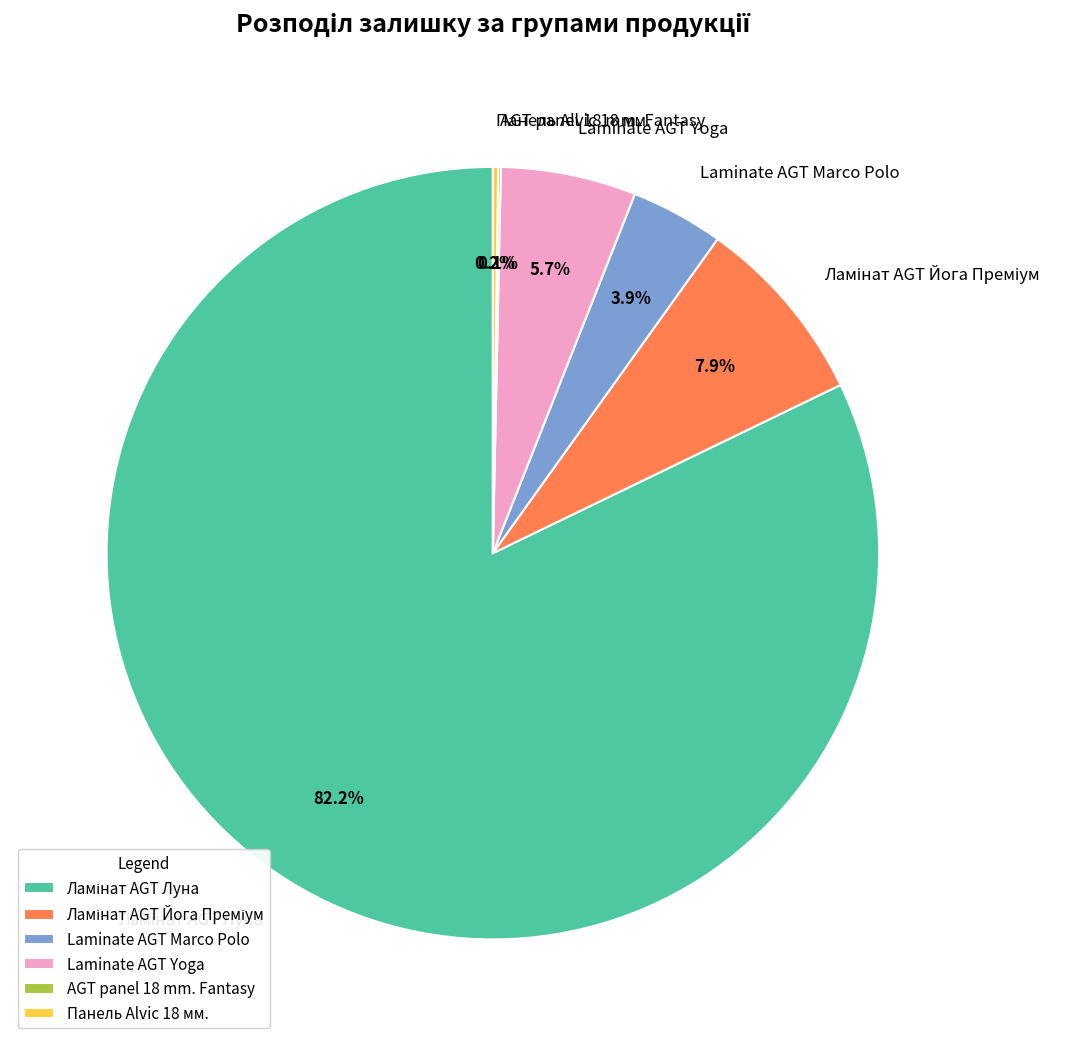

Does any single category account for the majority?

Yes